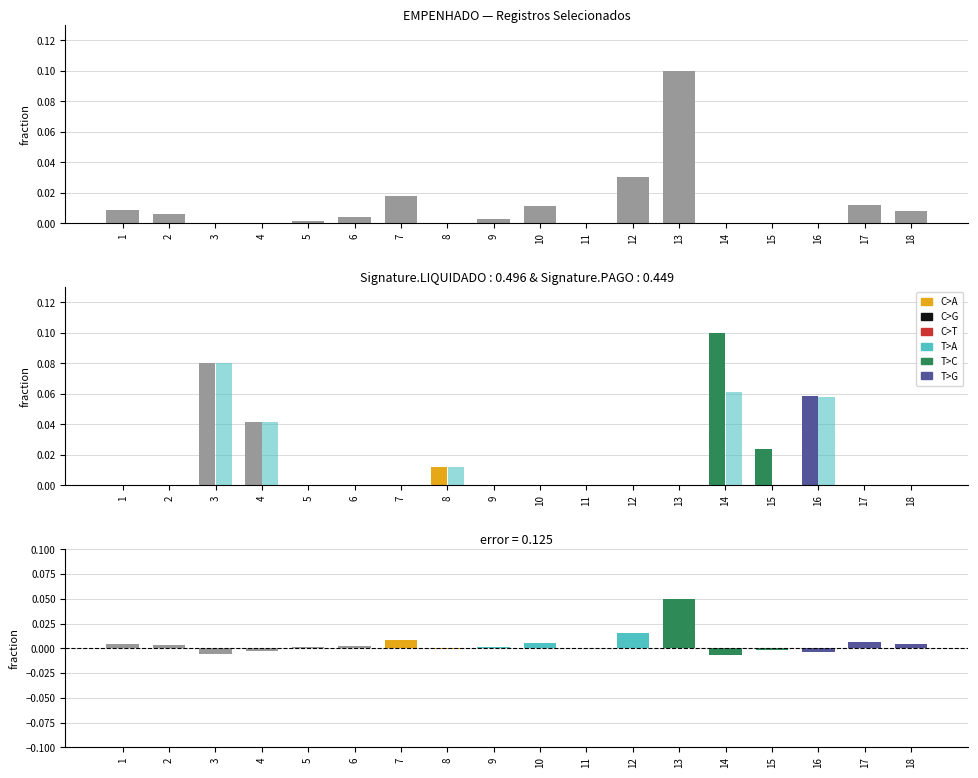

What is the difference between the maximum and minimum values in the PAGO series?

0.1